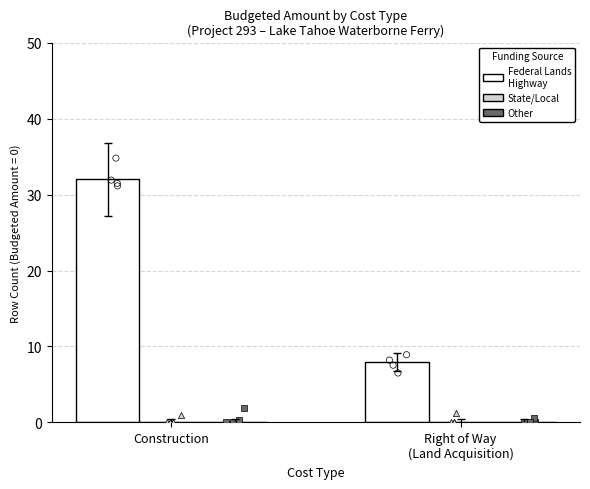

What is the total value across all series at Right of Way
(Land Acquisition)?

8